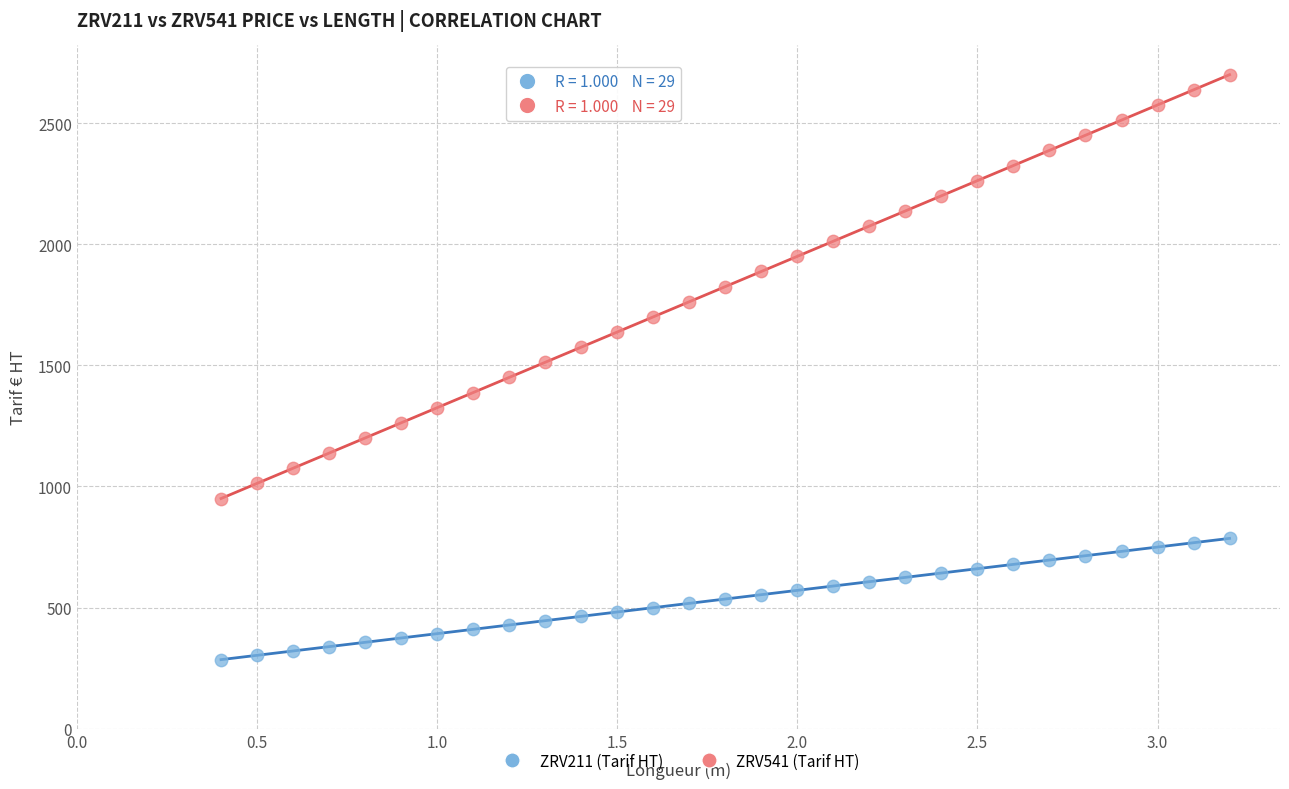

What are all the series names shown in the legend?

ZRV211 (Tarif HT), ZRV541 (Tarif HT)